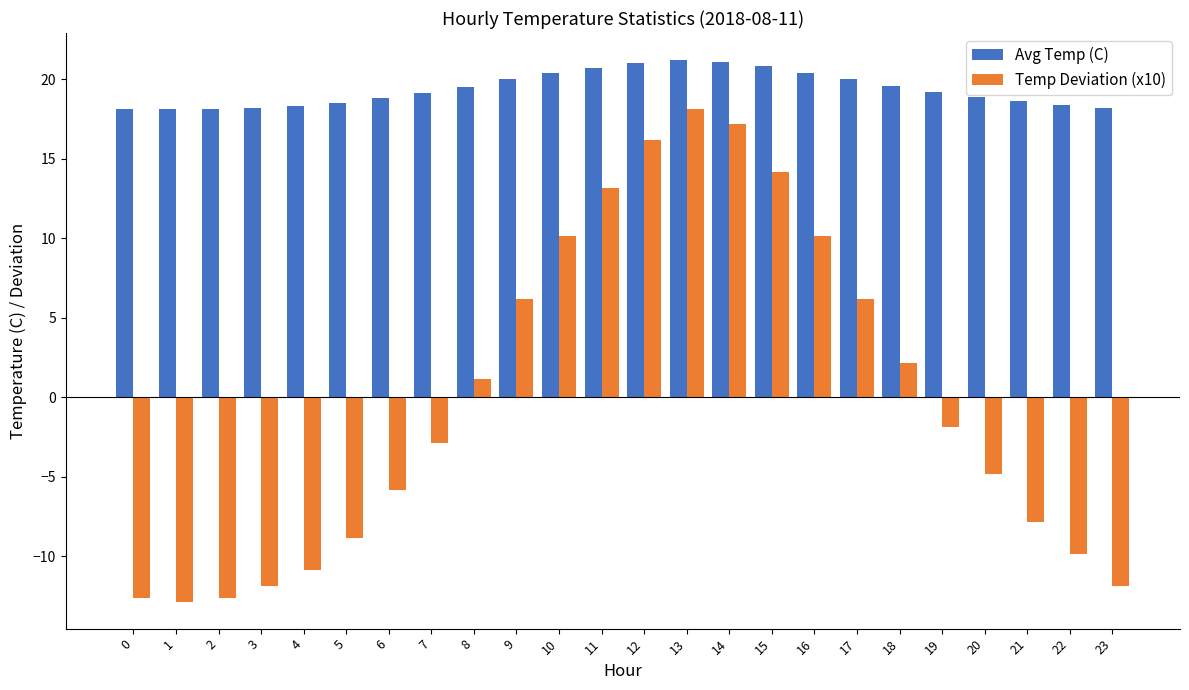

Which series changed the most between 3 and 14?

Temp Deviation (x10)